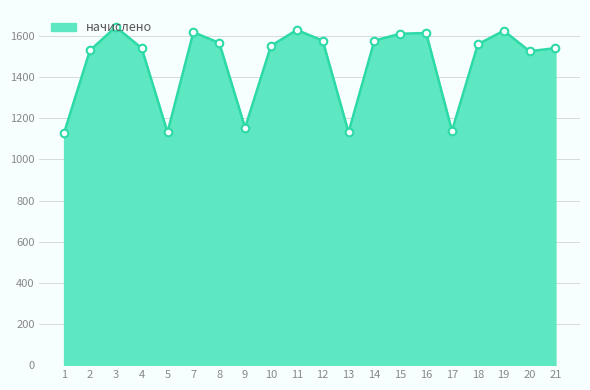

What is the ratio of the value at 11 to the value at 10?

1.0